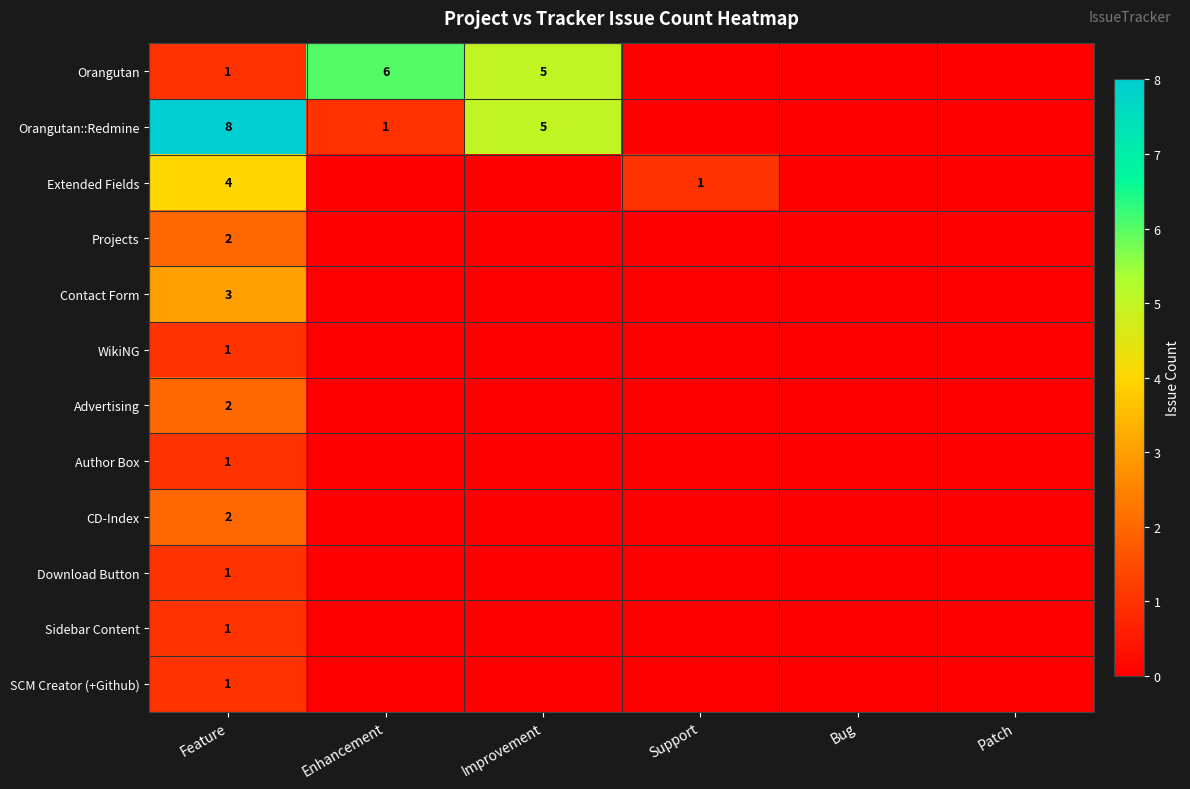

Which category has the lowest value across all series?

Support